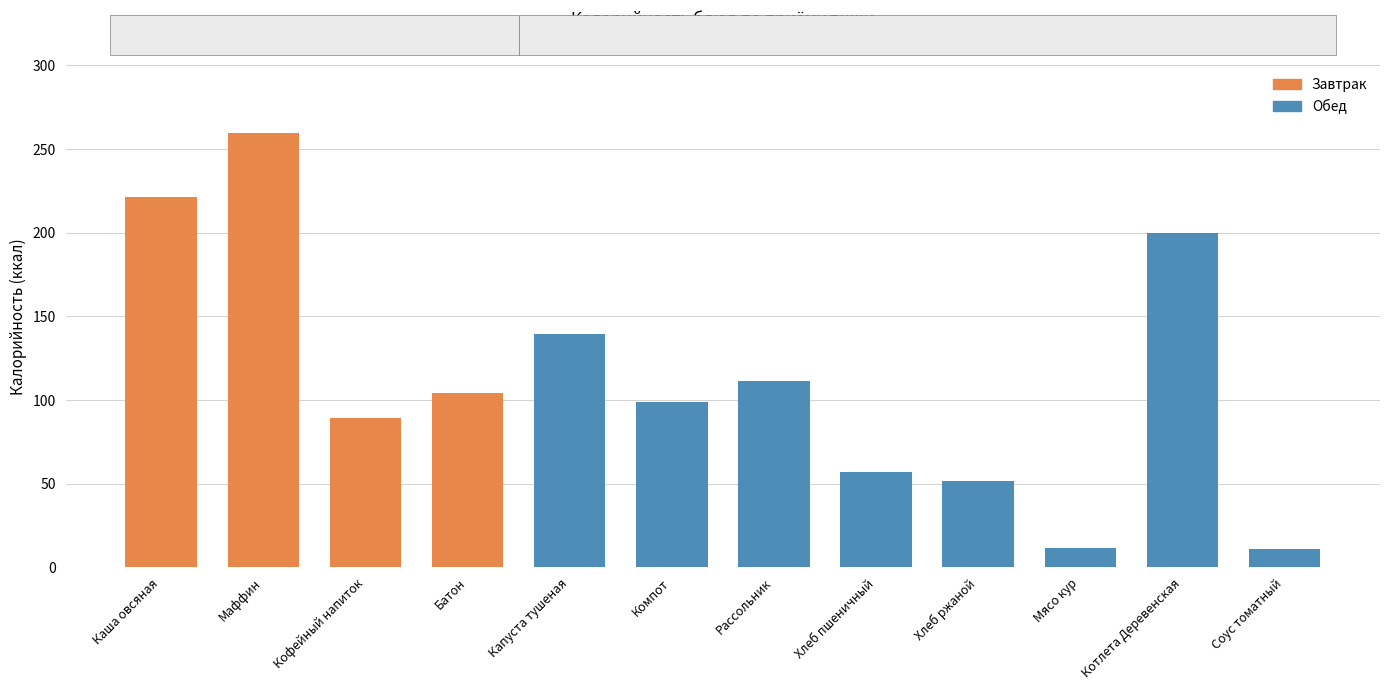

How many bars are there in total?

12